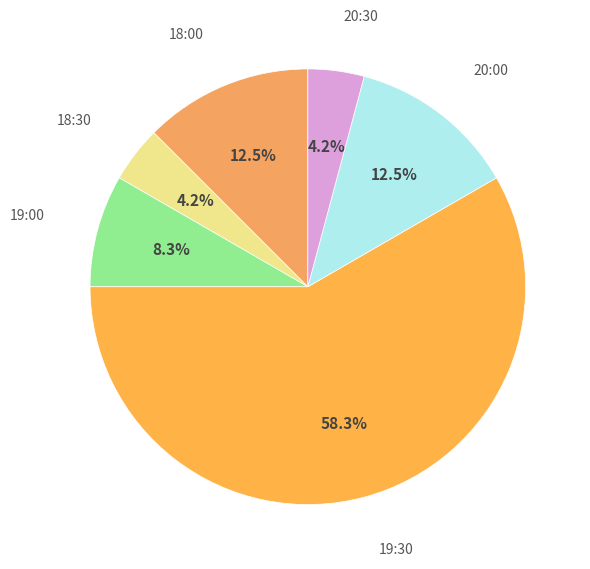

Is it true that 18:00 is 1% of the pie?

False